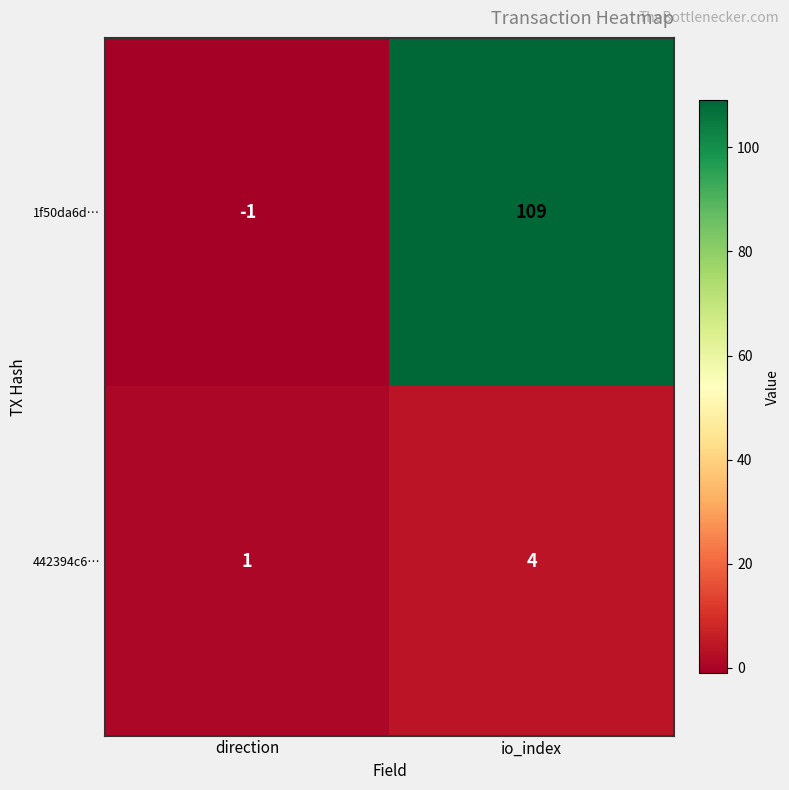

At io_index, list the series in order from largest to smallest.

1f50da6d…, 442394c6…